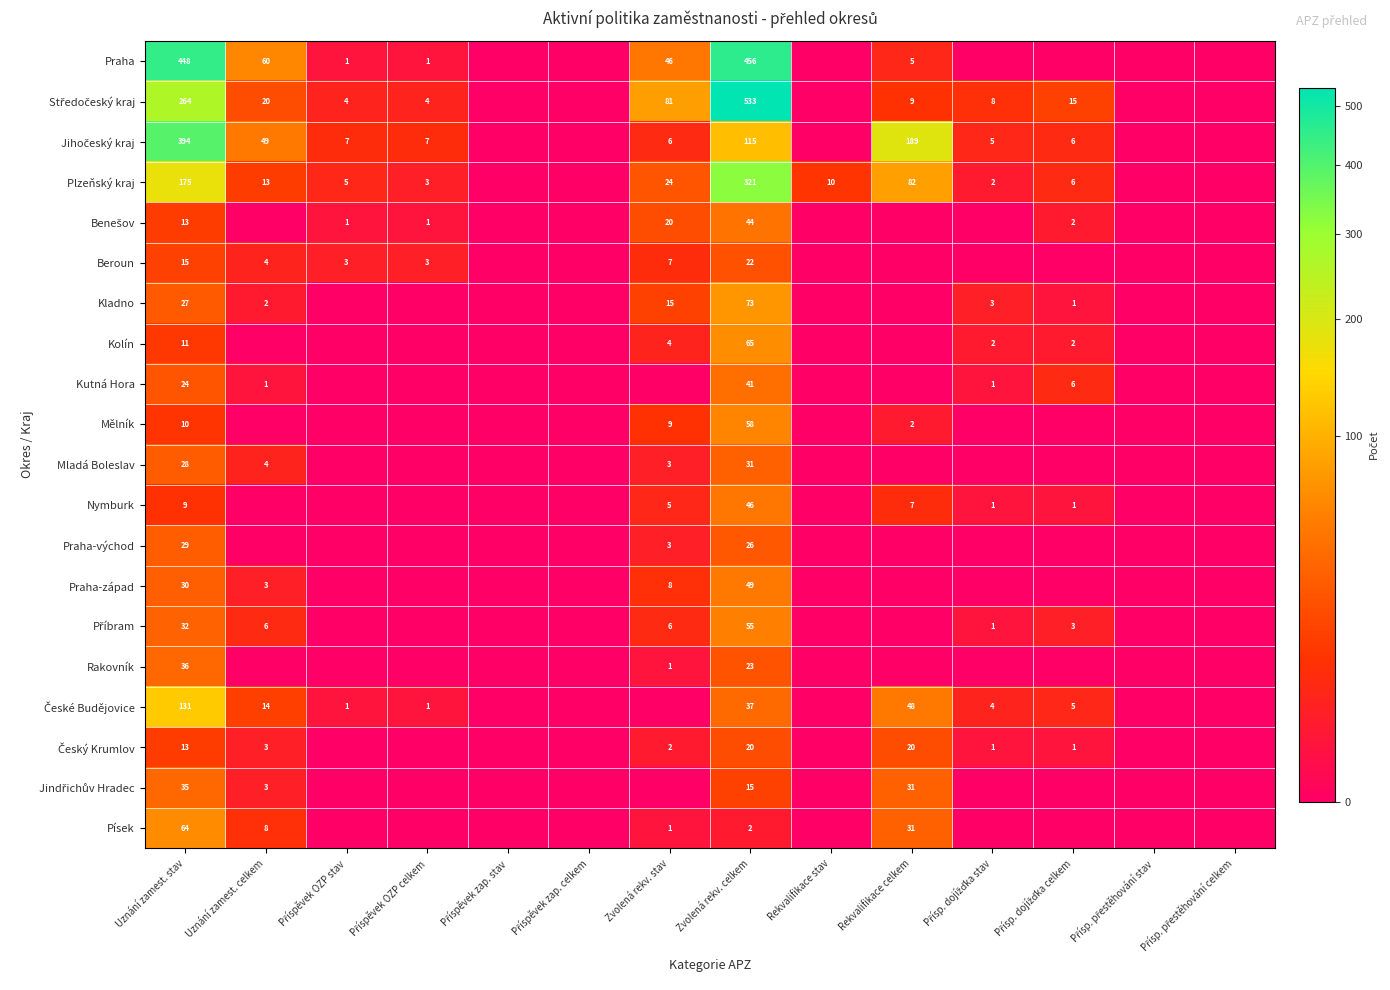

How many distinct data groups are displayed?

20